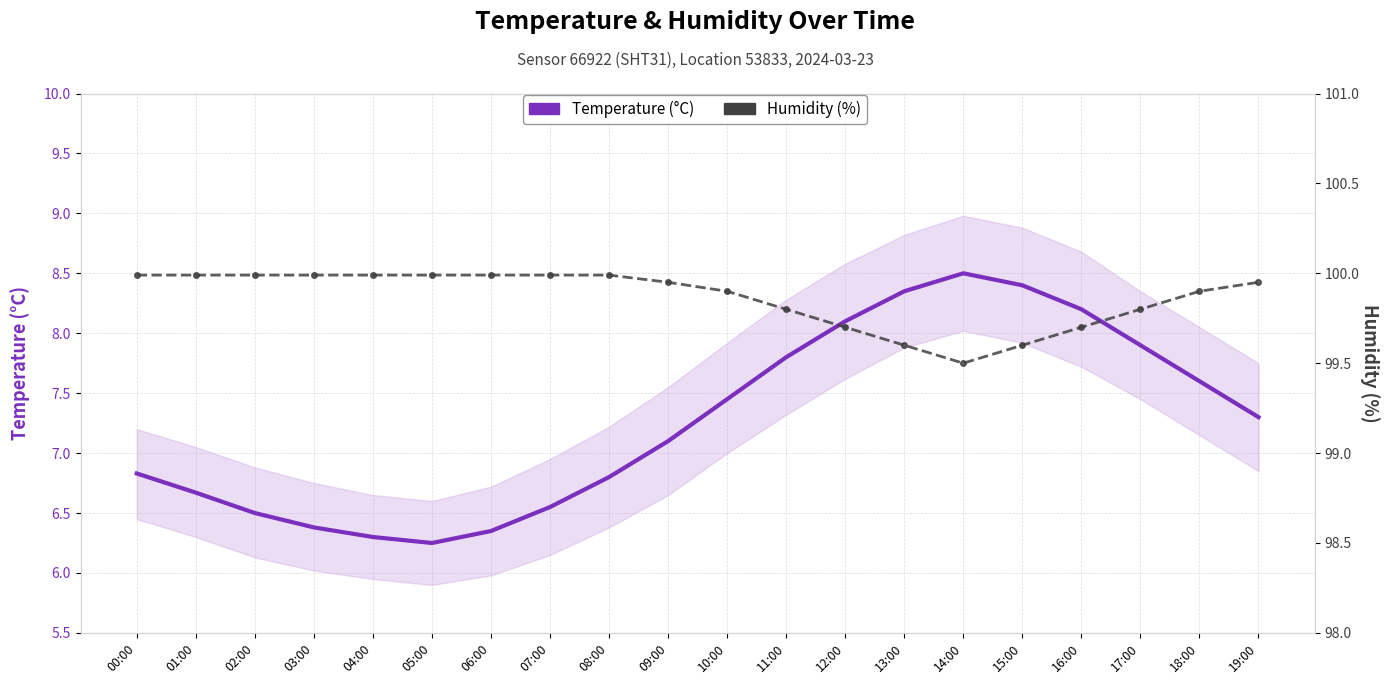

What is the highest value of the Temperature (°C) series?

8.5